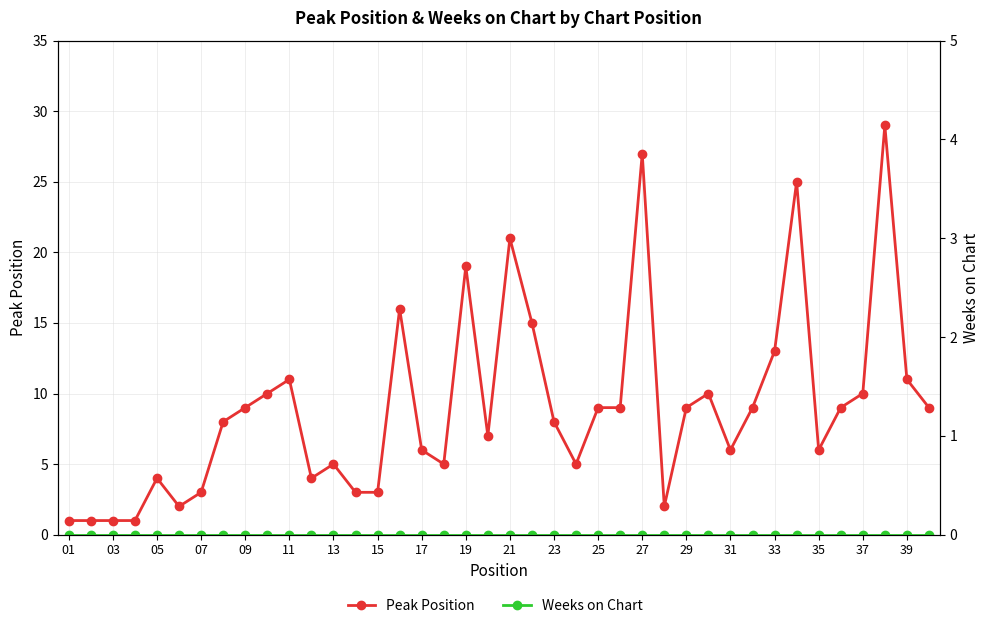

List the series in order of their peak value, highest first.

Peak Position, Weeks on Chart